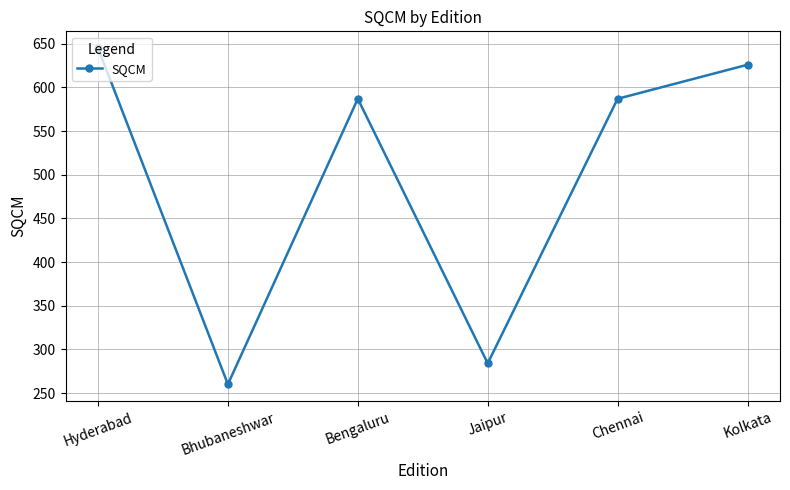

Between Jaipur and Bengaluru, which is larger?

Bengaluru